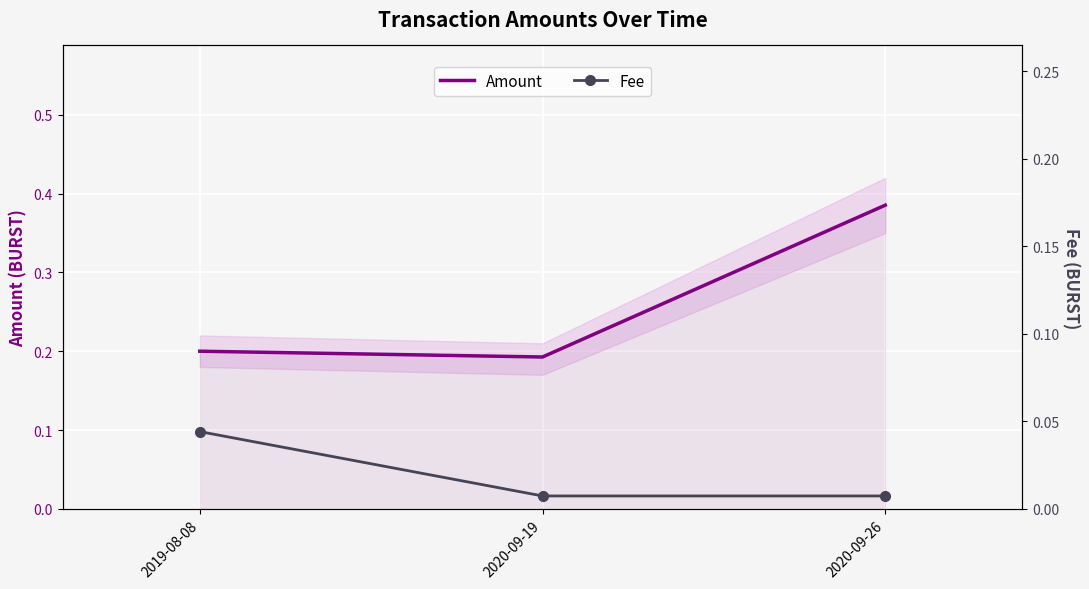

What are all the series names shown in the legend?

Amount, Fee